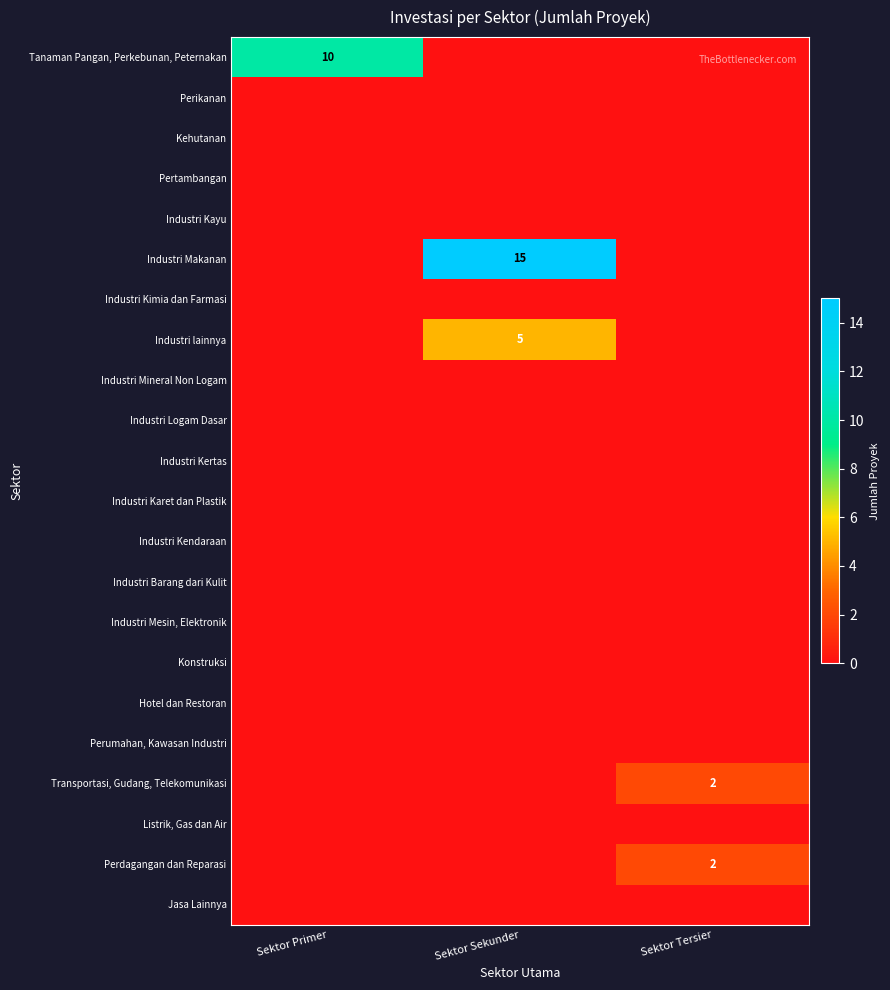

List the series in order of their peak value, lowest first.

Perikanan, Kehutanan, Pertambangan, Industri Kayu, Industri Kimia dan Farmasi, Industri Mineral Non Logam, Industri Logam Dasar, Industri Kertas, Industri Karet dan Plastik, Industri Kendaraan, Industri Barang dari Kulit, Industri Mesin, Elektronik, Konstruksi, Hotel dan Restoran, Perumahan, Kawasan Industri, Listrik, Gas dan Air, Jasa Lainnya, Transportasi, Gudang, Telekomunikasi, Perdagangan dan Reparasi, Industri lainnya, Tanaman Pangan, Perkebunan, Peternakan, Industri Makanan